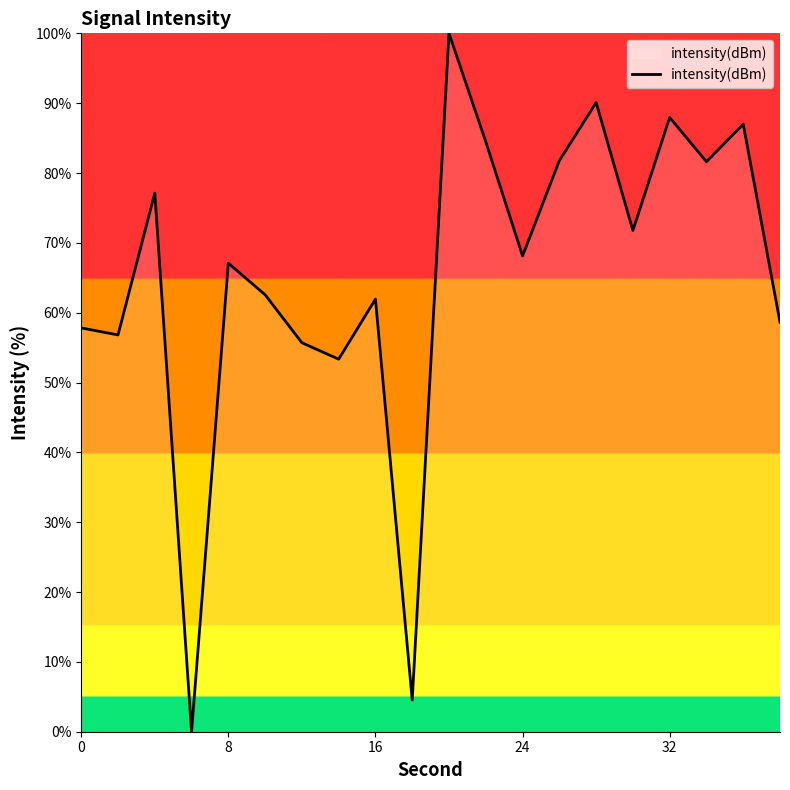

What is the difference between the maximum and minimum values?

100.0